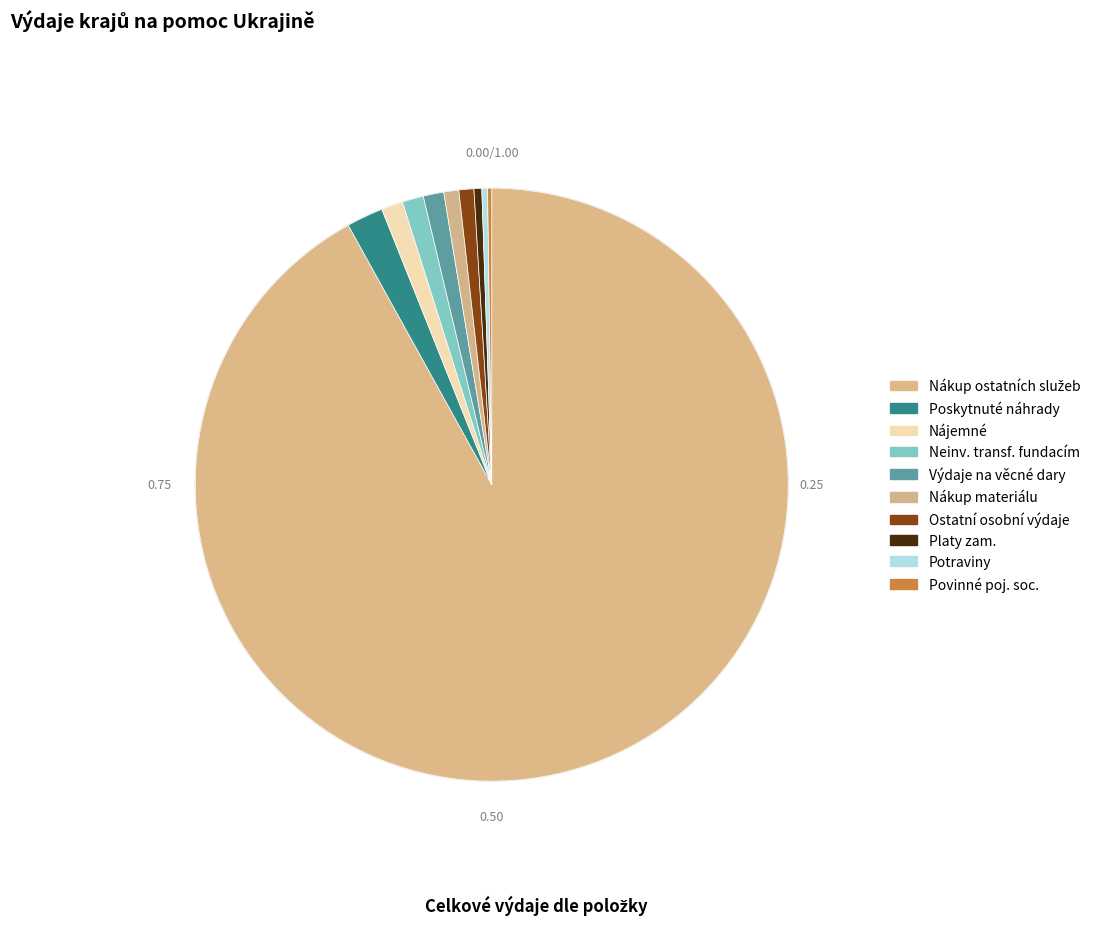

Rank the categories by value from lowest to highest.

Povinné poj. soc., Potraviny, Platy zam., Ostatní osobní výdaje, Nákup materiálu, Výdaje na věcné dary, Neinv. transf. fundacím, Nájemné, Poskytnuté náhrady, Nákup ostatních služeb